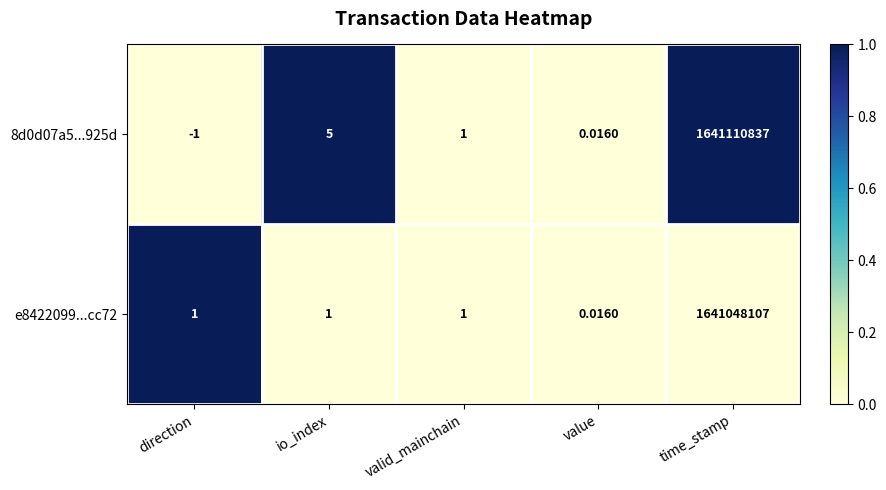

Rank the categories by 8d0d07a5...925d value from lowest to highest.

direction, value, valid_mainchain, io_index, time_stamp